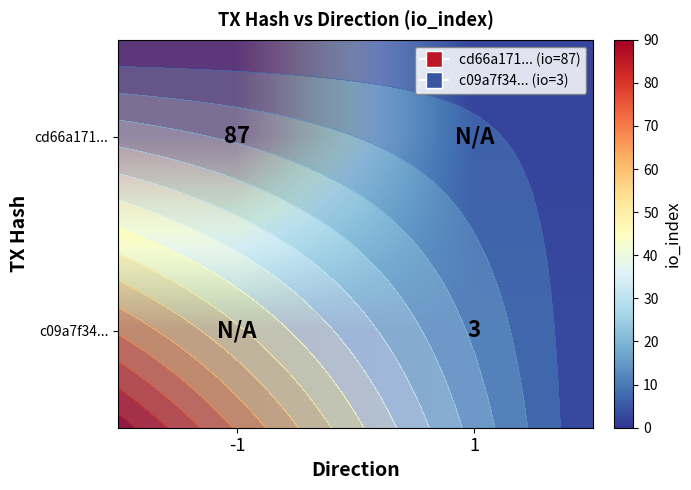

How many values in the row_0 series are below 87?

1